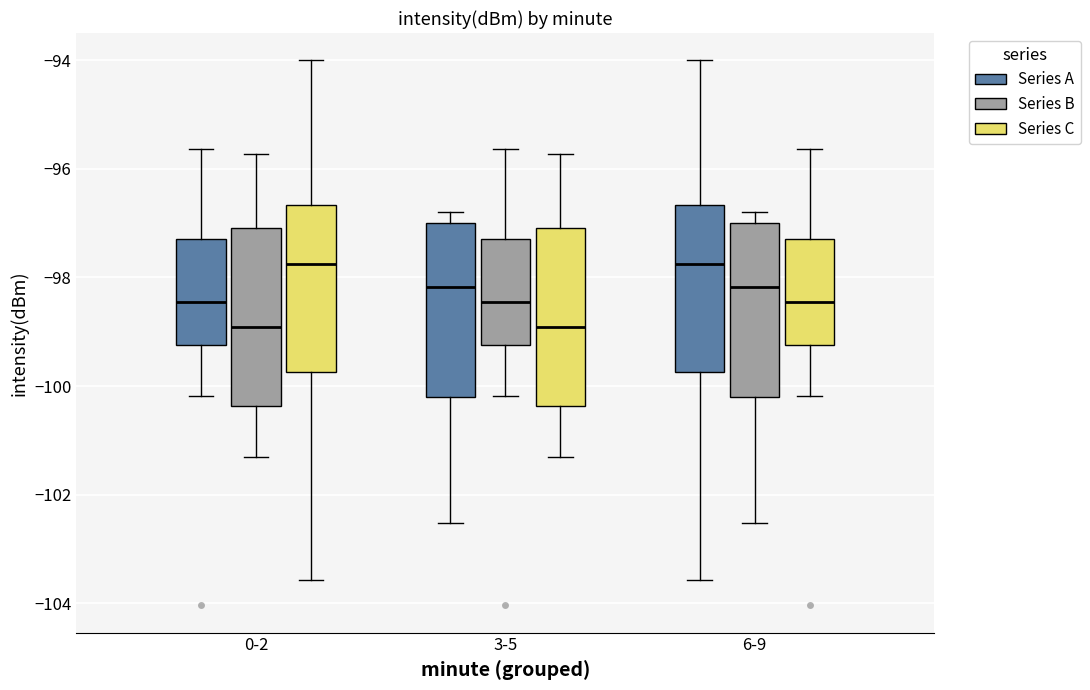

Reading left to right, transcribe this box plot: for each box, give where its median line is, the range the box spans, and where its two whiskers end, as read against the y-axis. The values are not printed on the chart, so give them approximately, as read against the axis.

0-2 (Series A): median -98.4, box -99.2 to -97.2, whiskers -100.2 to -95.6
0-2 (Series B): median -99.0, box -100.4 to -97.0, whiskers -101.4 to -95.8
0-2 (Series C): median -97.8, box -99.8 to -96.6, whiskers -103.6 to -94.0
3-5 (Series A): median -98.2, box -100.2 to -97.0, whiskers -102.6 to -96.8
3-5 (Series B): median -98.4, box -99.2 to -97.2, whiskers -100.2 to -95.6
3-5 (Series C): median -99.0, box -100.4 to -97.0, whiskers -101.4 to -95.8
6-9 (Series A): median -97.8, box -99.8 to -96.6, whiskers -103.6 to -94.0
6-9 (Series B): median -98.2, box -100.2 to -97.0, whiskers -102.6 to -96.8
6-9 (Series C): median -98.4, box -99.2 to -97.2, whiskers -100.2 to -95.6